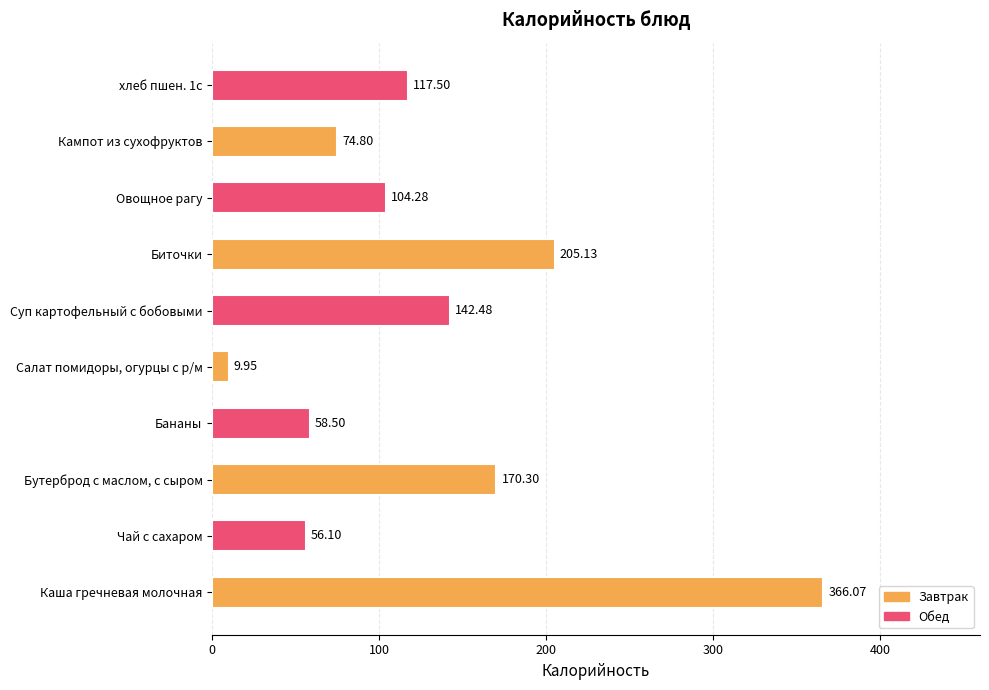

What is the change in value from Чай с сахаром to Биточки?

+149.0